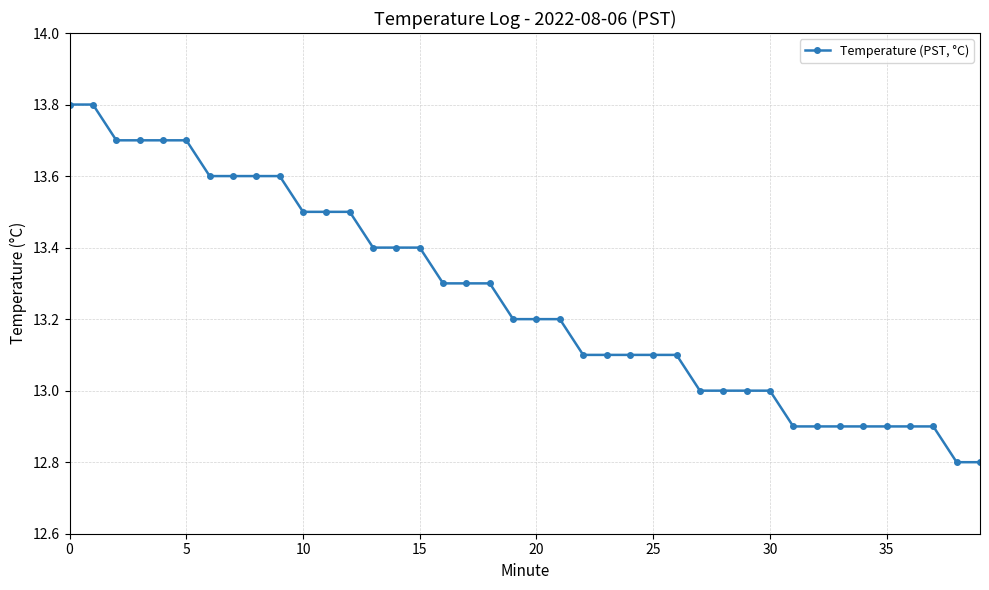

What is the value of the 4th point from the left?

13.7